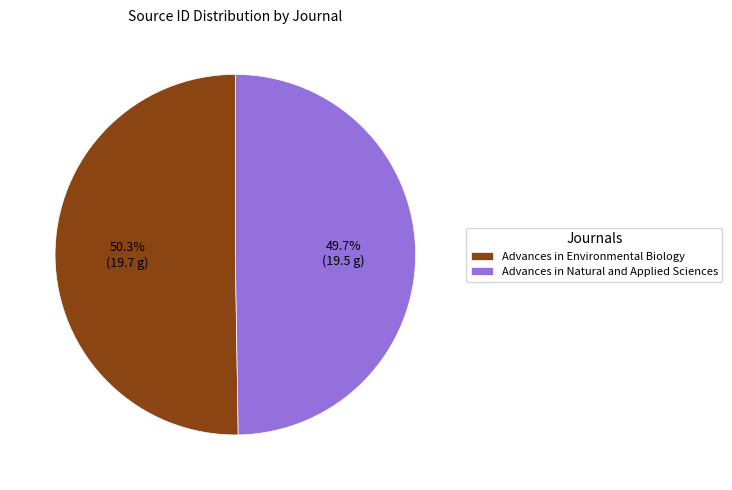

To the nearest percent, what portion does Advances in Environmental Biology represent?

50%